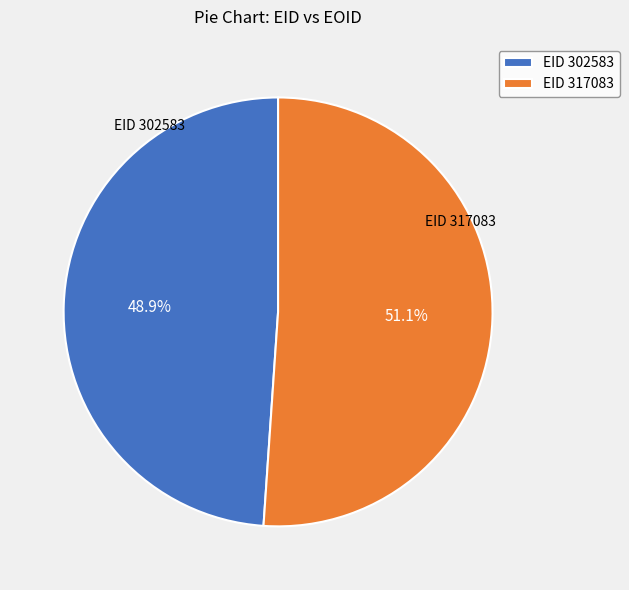

Between EID 317083 and EID 302583, which is larger?

EID 317083